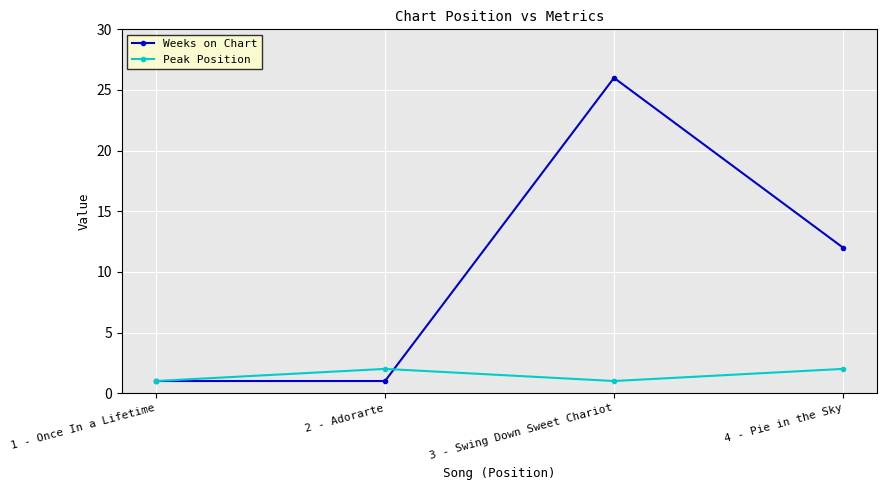

Is it true that Peak Position equals 2 at 2 - Adorarte?

True